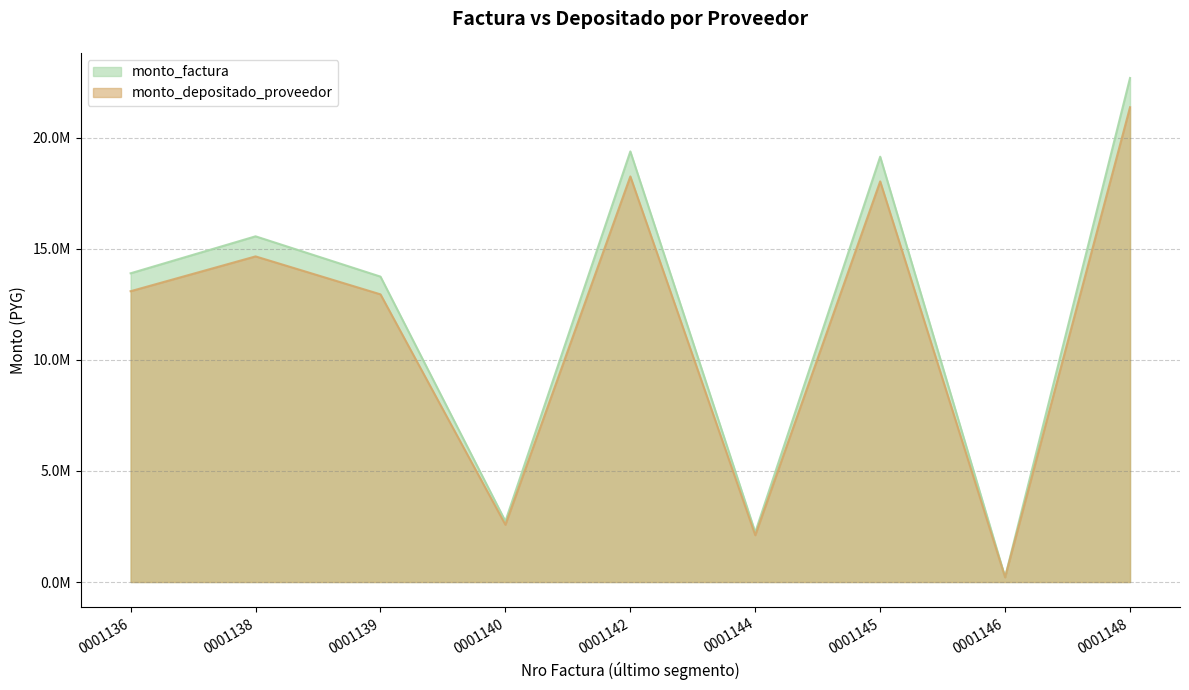

What is the value of the monto_factura point at the 2nd from the left?

15562206